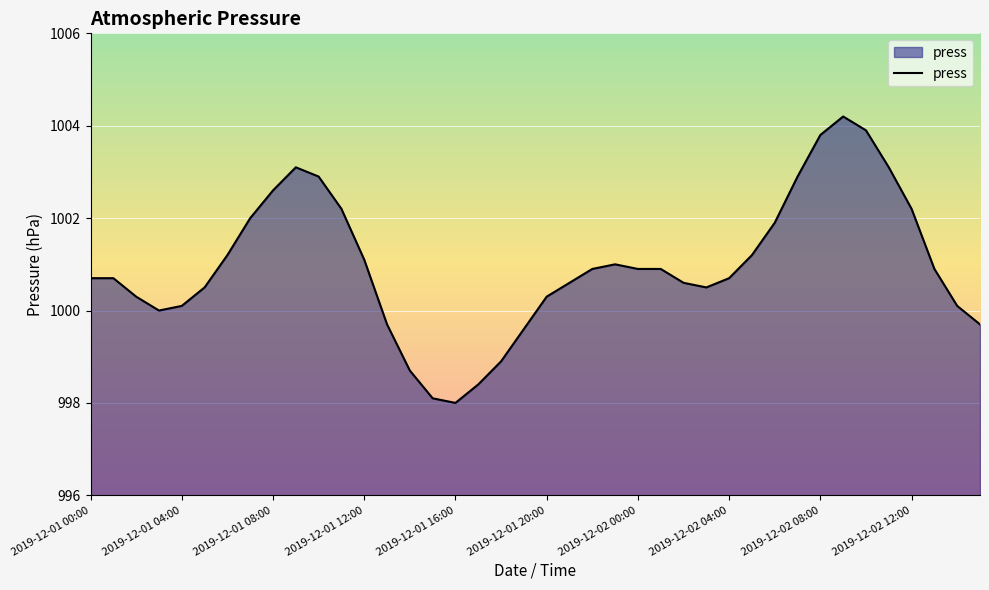

What is the difference between the maximum and minimum values?

6.2